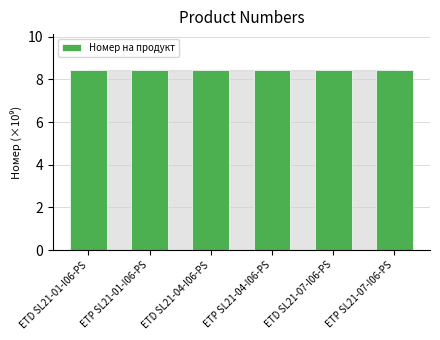

What is the value of the 5th bar from the left?

8.4